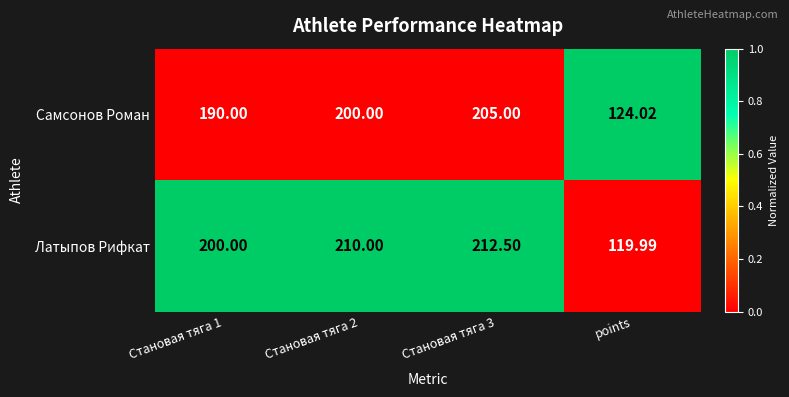

Which series has the largest total across all categories?

Латыпов Рифкат